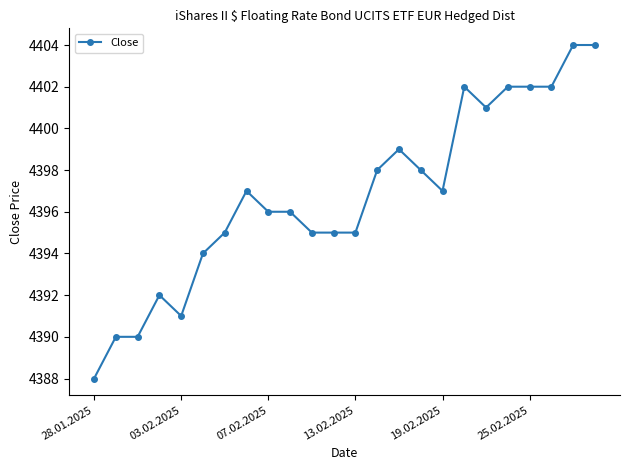

True or false: the data has more than 0 interior local peaks.

True